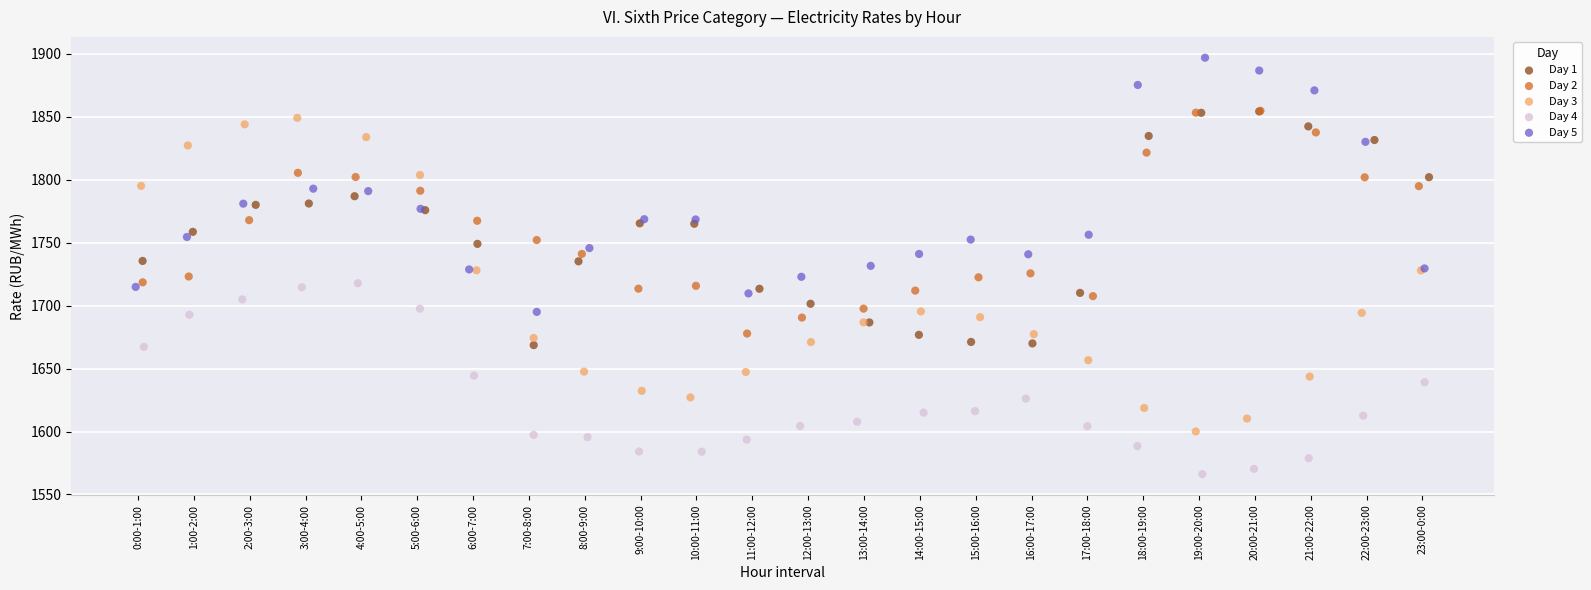

What are all the series names shown in the legend?

Day 1, Day 2, Day 3, Day 4, Day 5